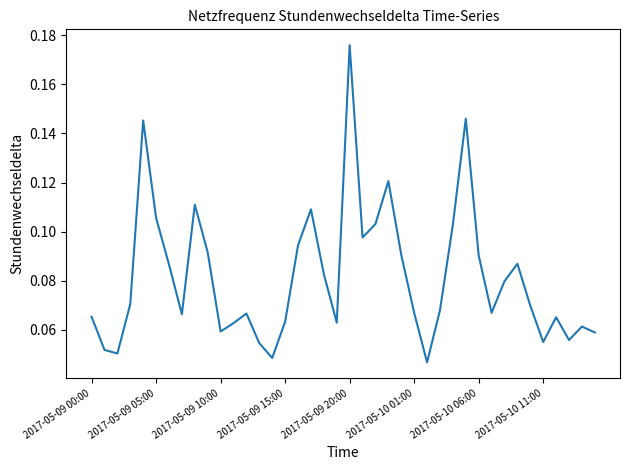

Which category has the highest value across all series?

2017-05-09 20:00